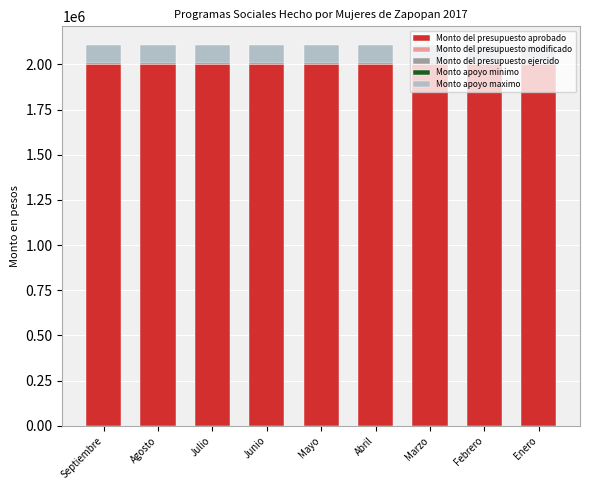

What is the maximum value for Monto del presupuesto aprobado?

2000000